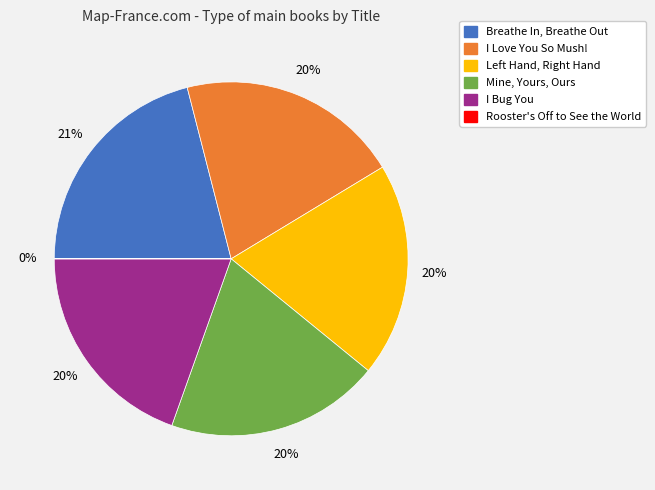

The I Love You So Mush! slice represents 27% of the pie. True or false?

False